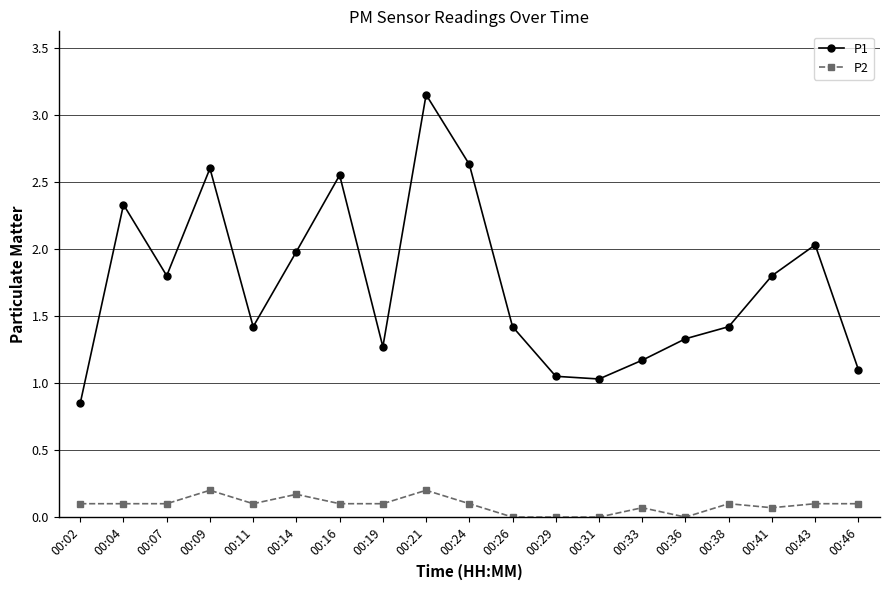

Which series has the widest spread of values?

P1